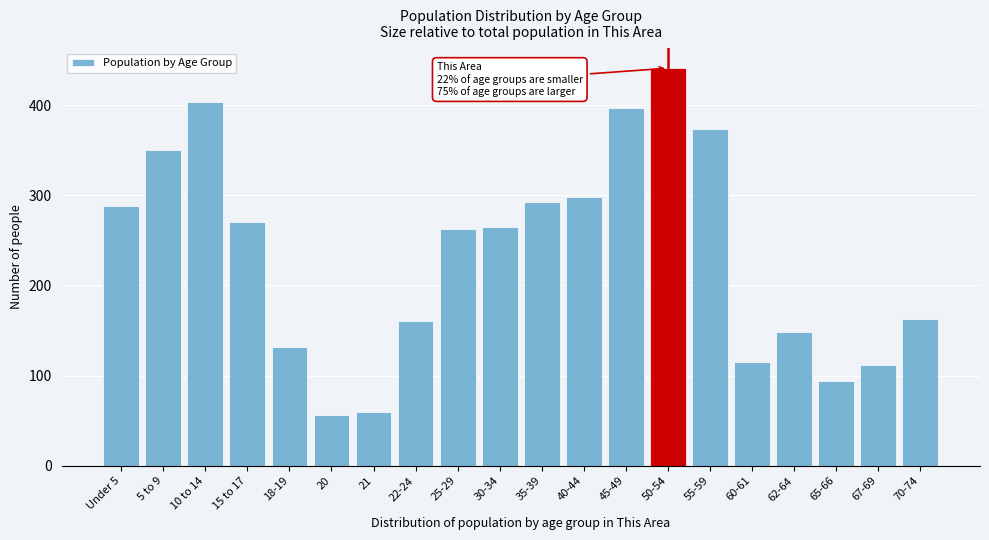

Reading left to right, extract all data points from this chart.

Under 5=288	5 to 9=350	10 to 14=403	15 to 17=270	18-19=132	20=56	21=60	22-24=161	25-29=263	30-34=265	35-39=293	40-44=298	45-49=397	50-54=441	55-59=374	60-61=115	62-64=148	65-66=94	67-69=112	70-74=163